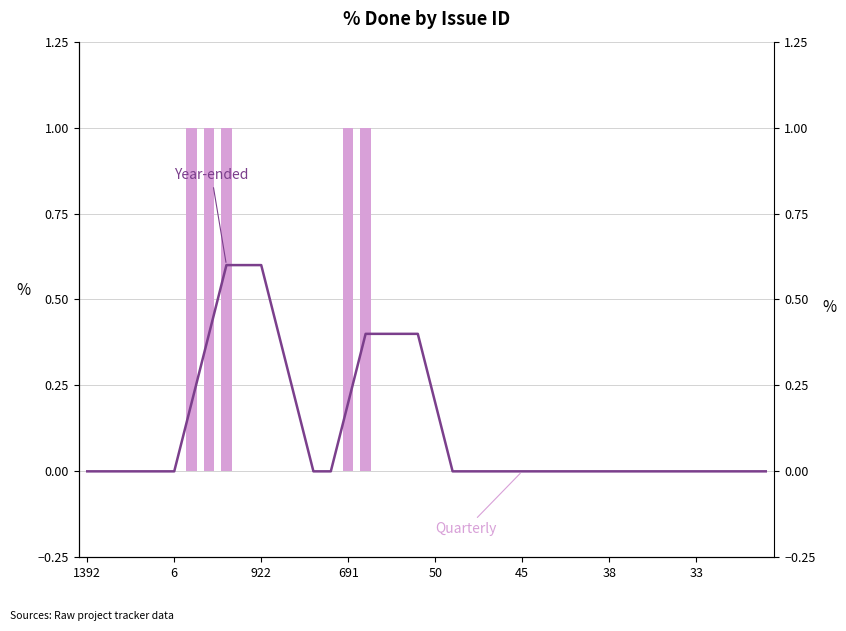

How many values in Quarterly are above zero?

5